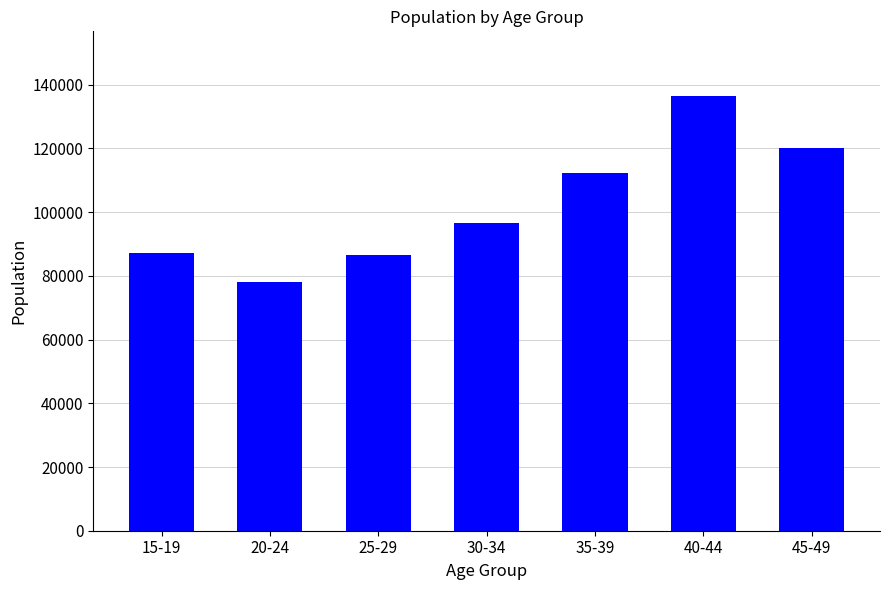

Are the bars grouped side by side (vs. stacked)?

No